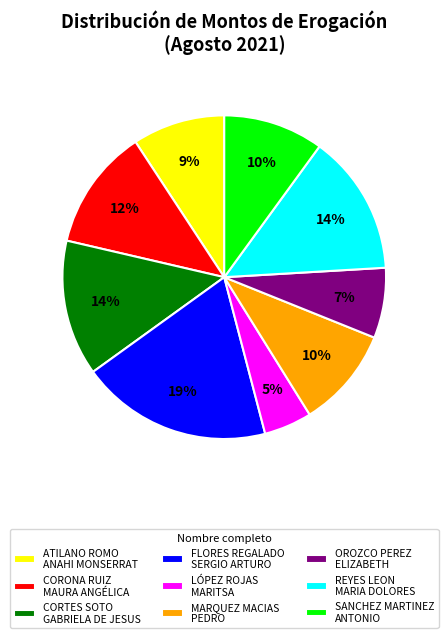

Which has a higher value, ATILANO ROMO ANAHI MONSERRAT or MARQUEZ MACIAS PEDRO?

MARQUEZ MACIAS PEDRO